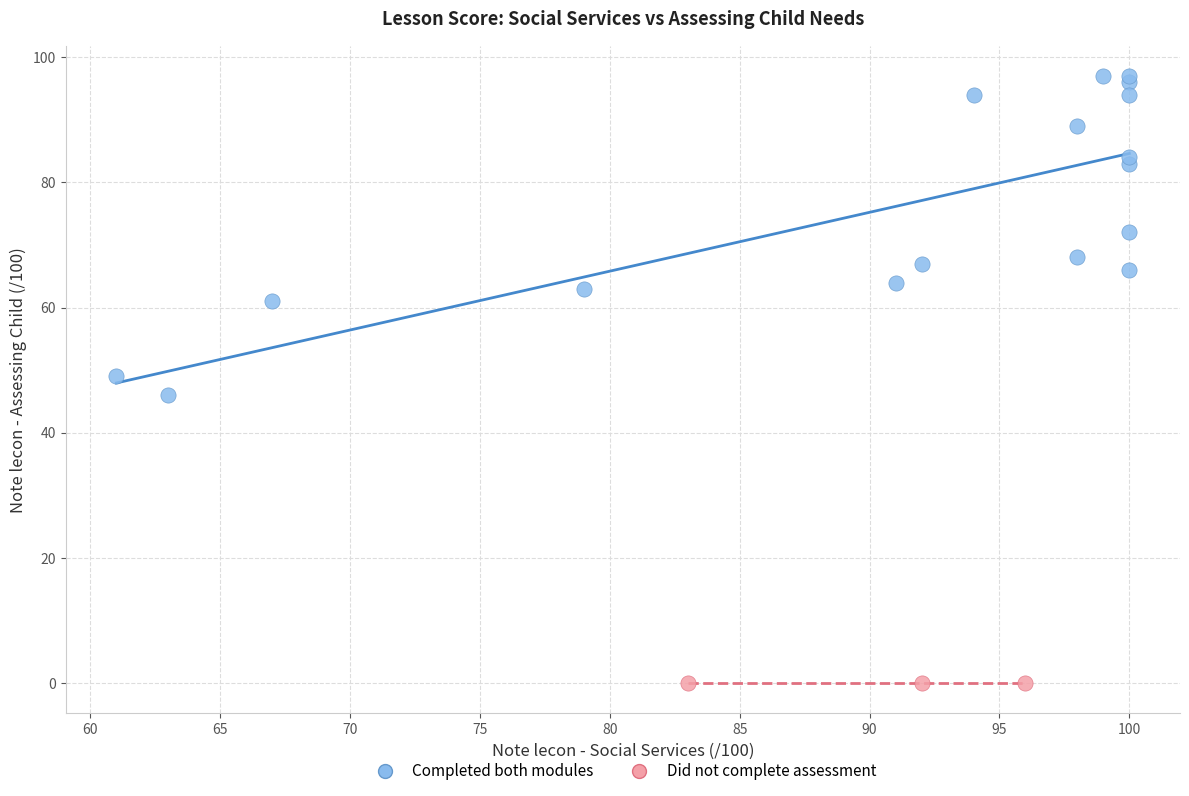

What are all the series names shown in the legend?

Completed both modules, Did not complete assessment